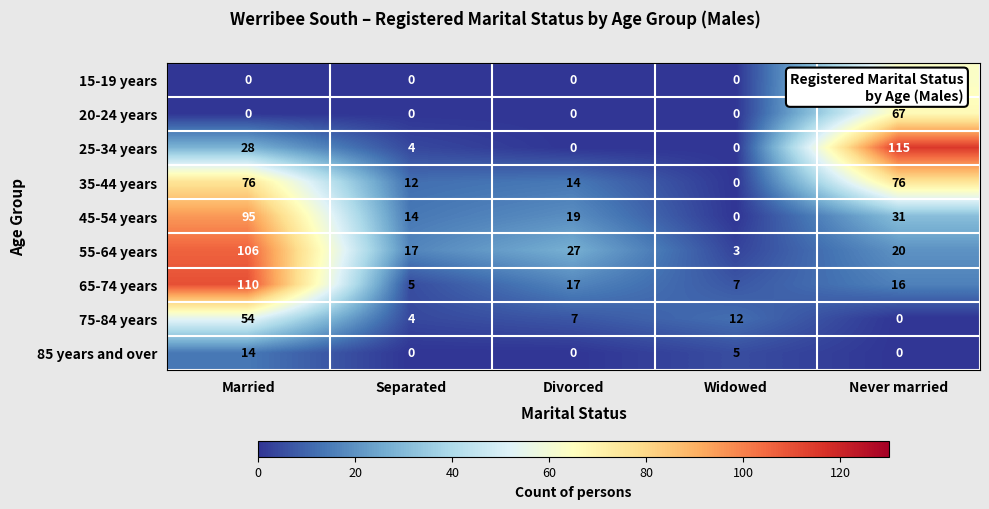

What is the average value of the 55-64 years series?

35